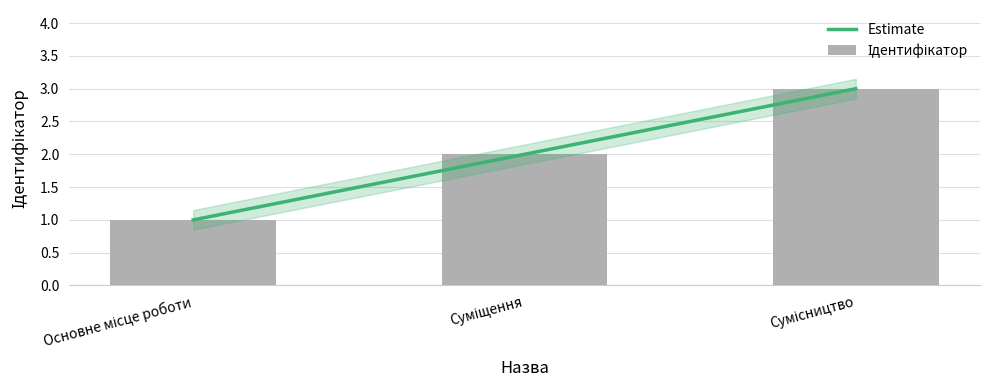

What is the sum of the values at Основне місце роботи and Суміщення?

3